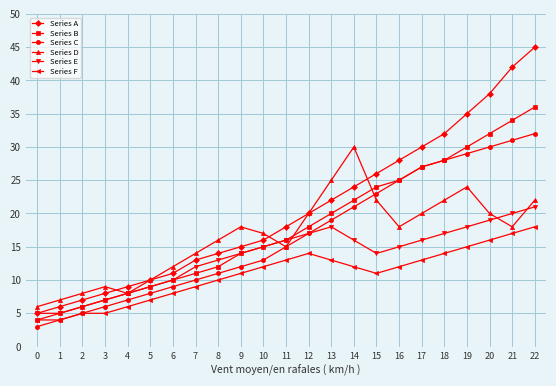

Which series changed the most between 11 and 20?

Series A